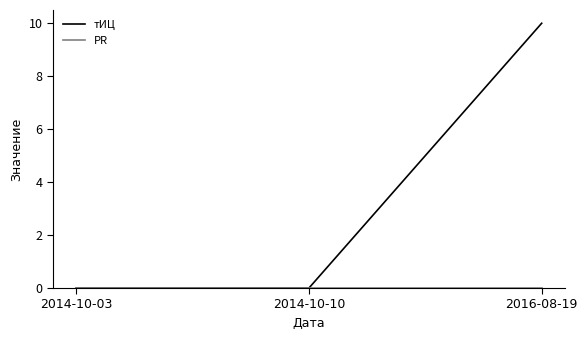

At which category is the sum across all series the highest?

2016-08-19